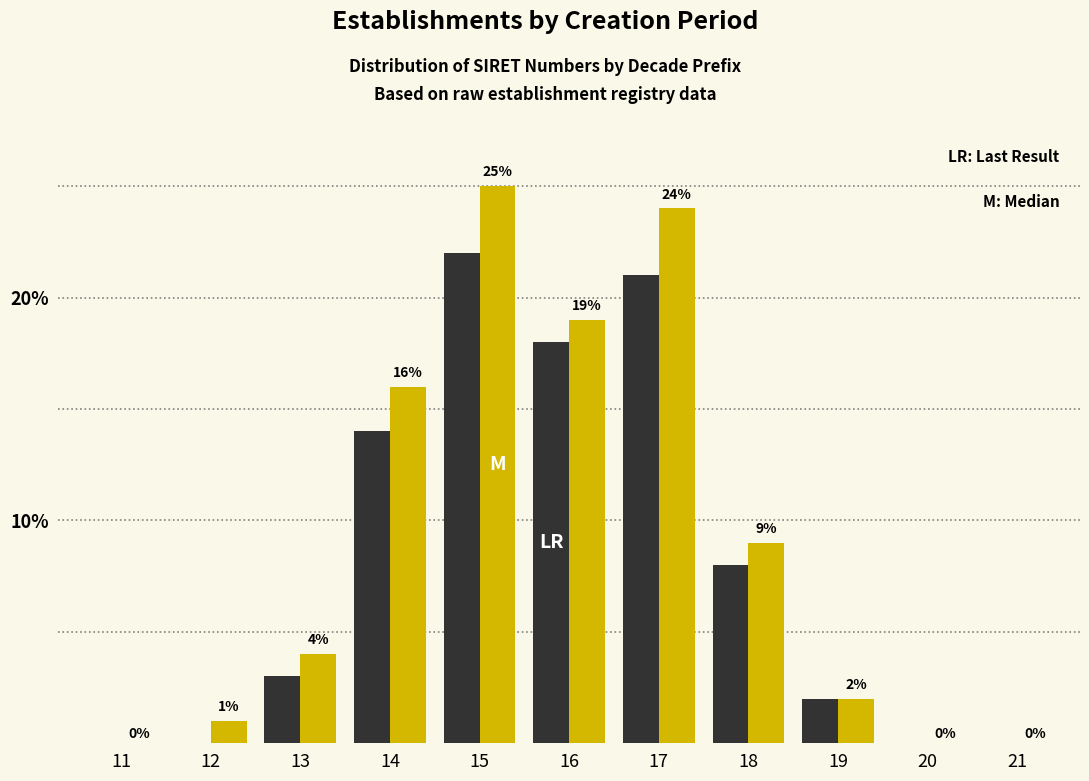

At which category is the sum across all series the highest?

15